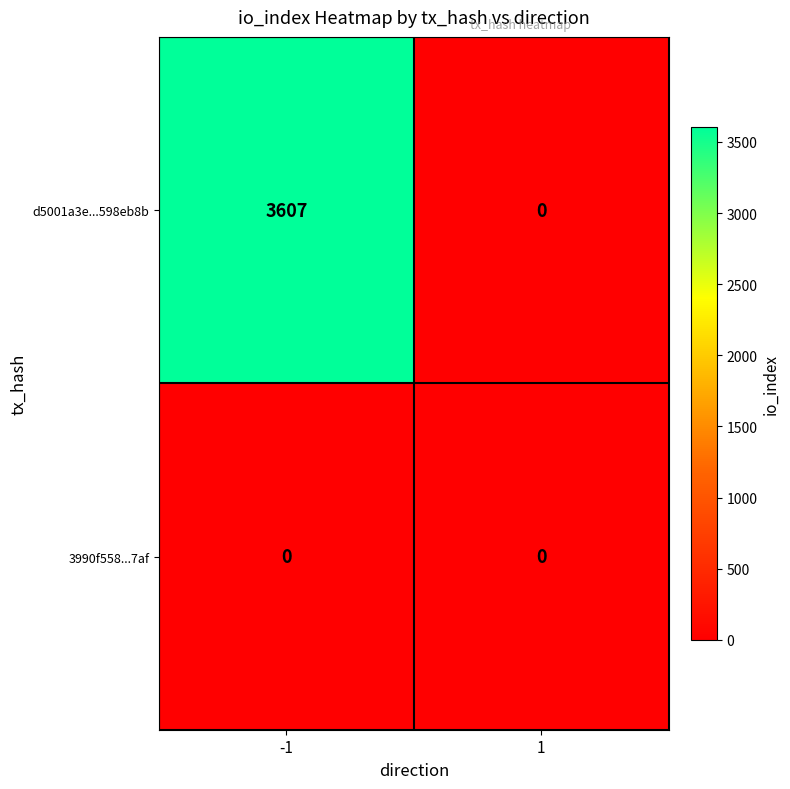

At which category is the sum across all series the highest?

-1